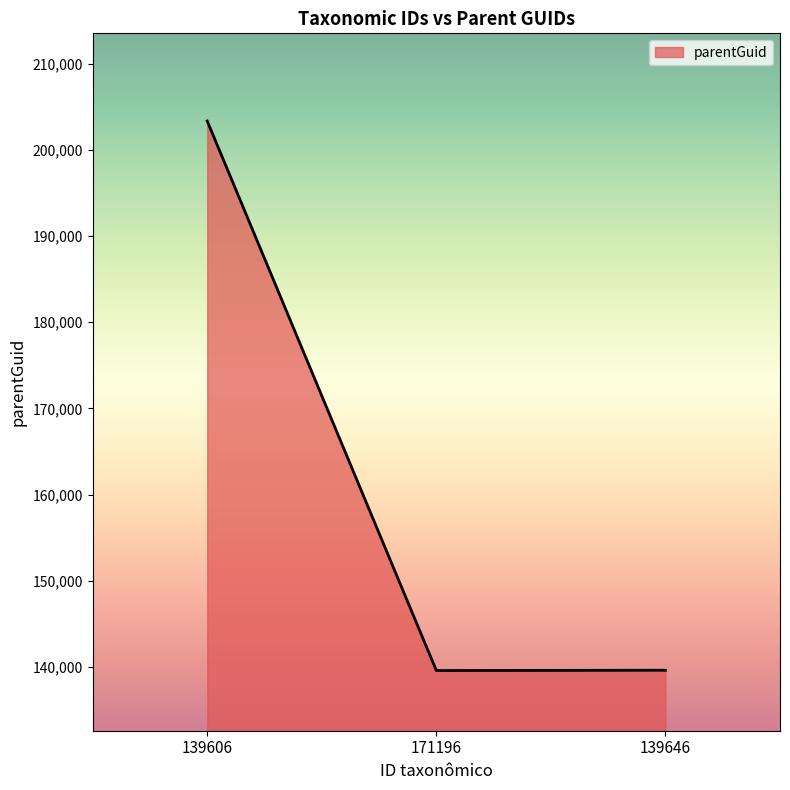

Is it true that the value at 139606 is 303572?

False